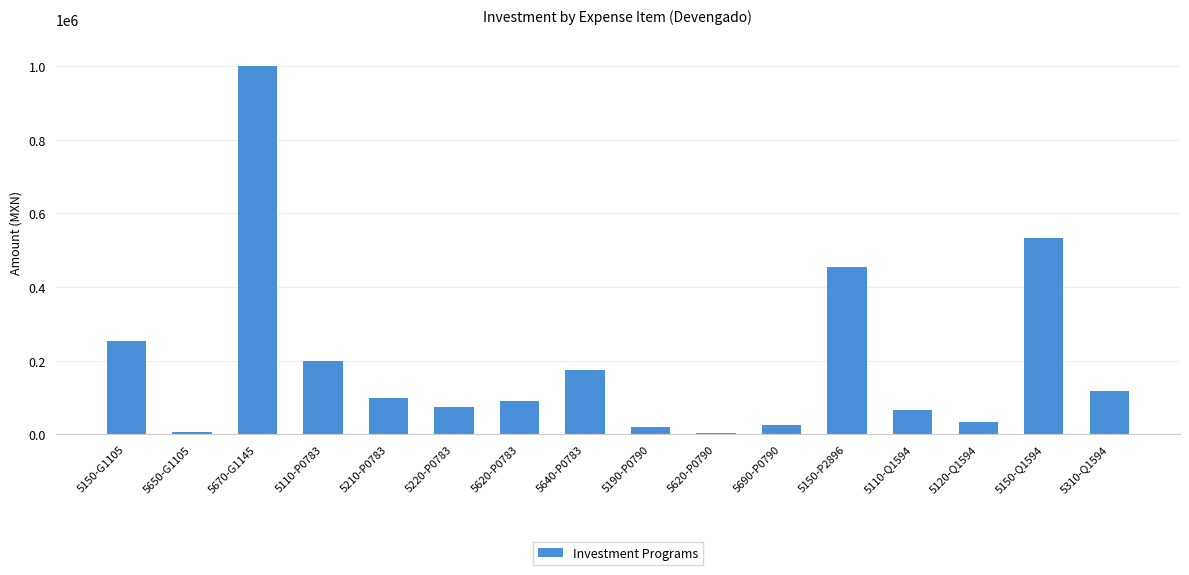

What is the greatest value displayed?

1000000.0